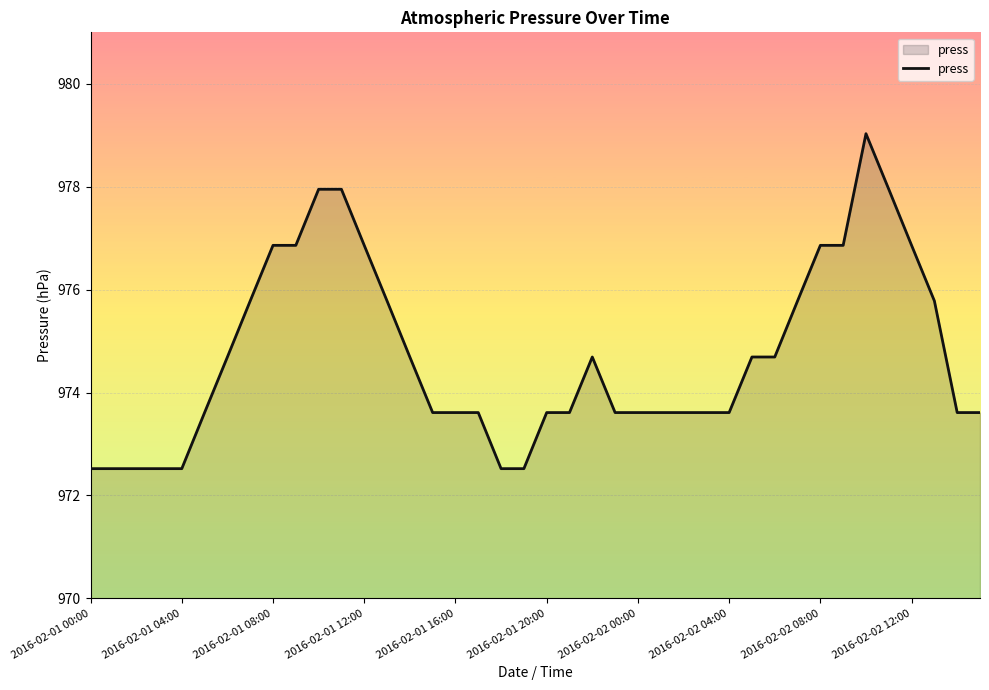

What is the difference between the maximum and minimum values?

6.5